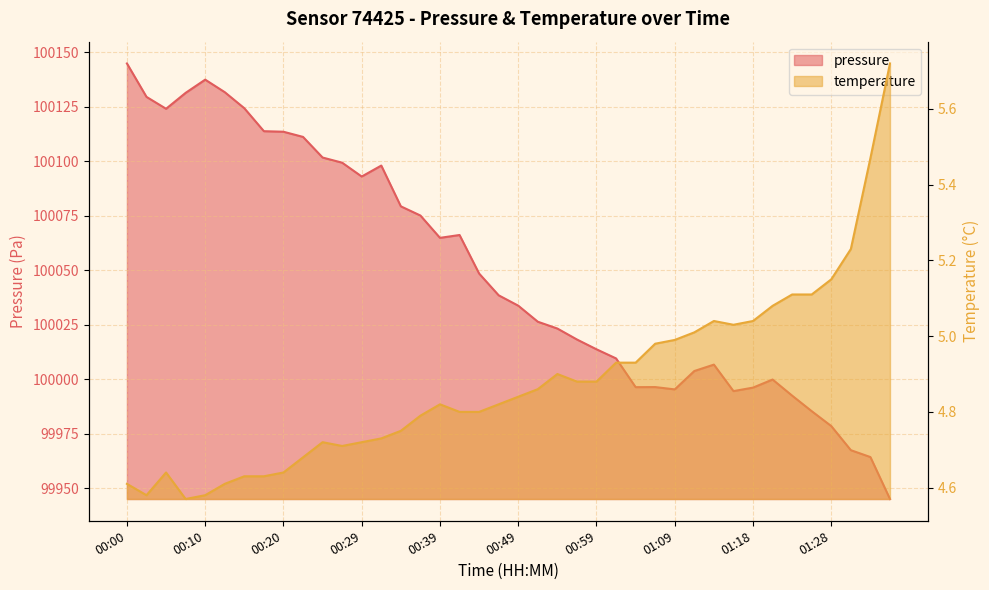

Rank the categories by temperature value from highest to lowest.

01:35, 01:33, 01:30, 01:28, 01:23, 01:26, 01:21, 01:13, 01:18, 01:16, 01:11, 01:09, 01:06, 01:01, 01:04, 00:54, 00:56, 00:59, 00:52, 00:49, 00:39, 00:47, 00:42, 00:44, 00:37, 00:34, 00:32, 00:25, 00:29, 00:27, 00:22, 00:05, 00:20, 00:15, 00:17, 00:00, 00:12, 00:02, 00:10, 00:07